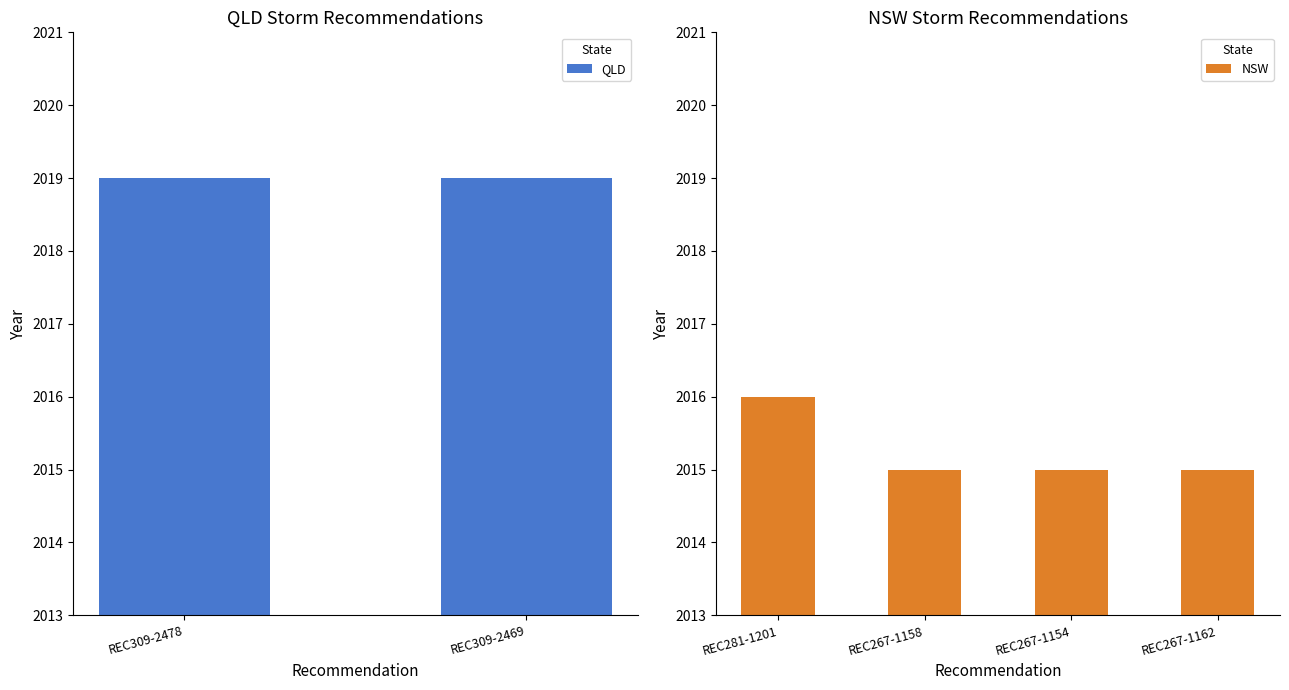

Which category has the highest value in the NSW series?

REC281-1201